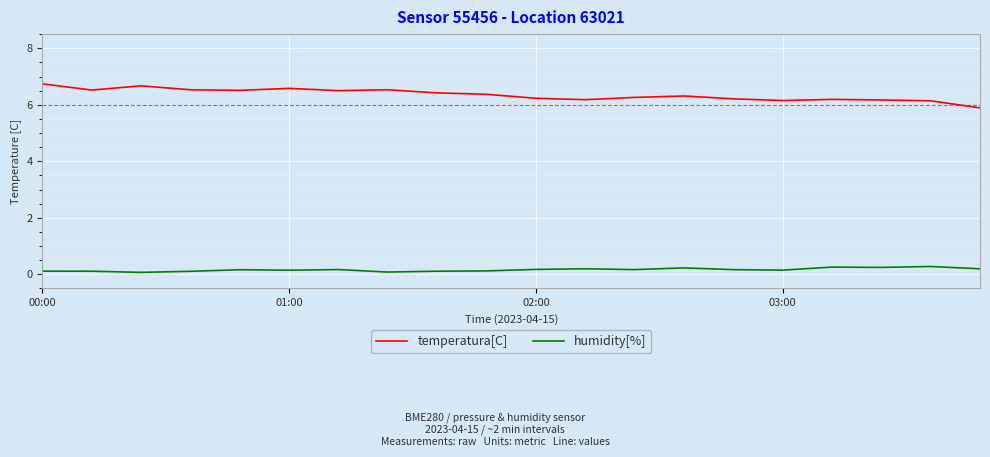

How many humidity[%] values are between 0 and 1?

20